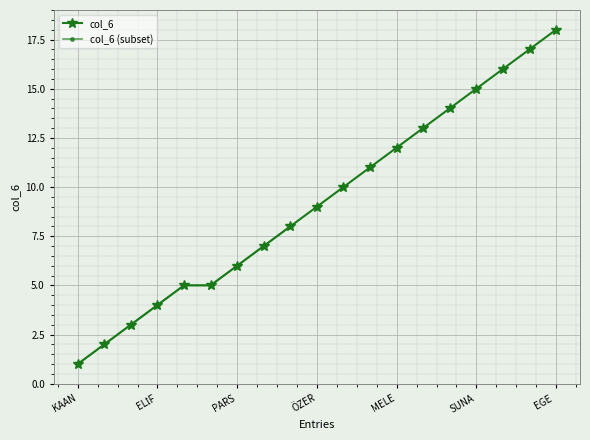

Reading left to right, extract all data points from this chart.

ERCAN GÖKAY GÜLSEVER=3	PARS TÜRKSEVER=6	DEVİN ÖZER=7	BADE GÜZGÜLÜ=2	SARP BAL=5	ZEYNEP SU ERDOĞAN=8	ELİF KILIÇ=4	DENİZ ADA SEYİTALİOĞLU=10	ÖZER ATLAS DANİŞ=9	DOĞA KIRGEZEN=13	ALARA TOKMAKOĞLU=14	DUYGU MELEK ERDEM=11	TURGEN OCAK=5	SUNA ÖZKAN=15	ECE BAL=16	ERENALP TAŞ=17	EGE ÇETİNDOĞAN=18	MELEK ONAY=12	KAAN GÖKTEKİN=1